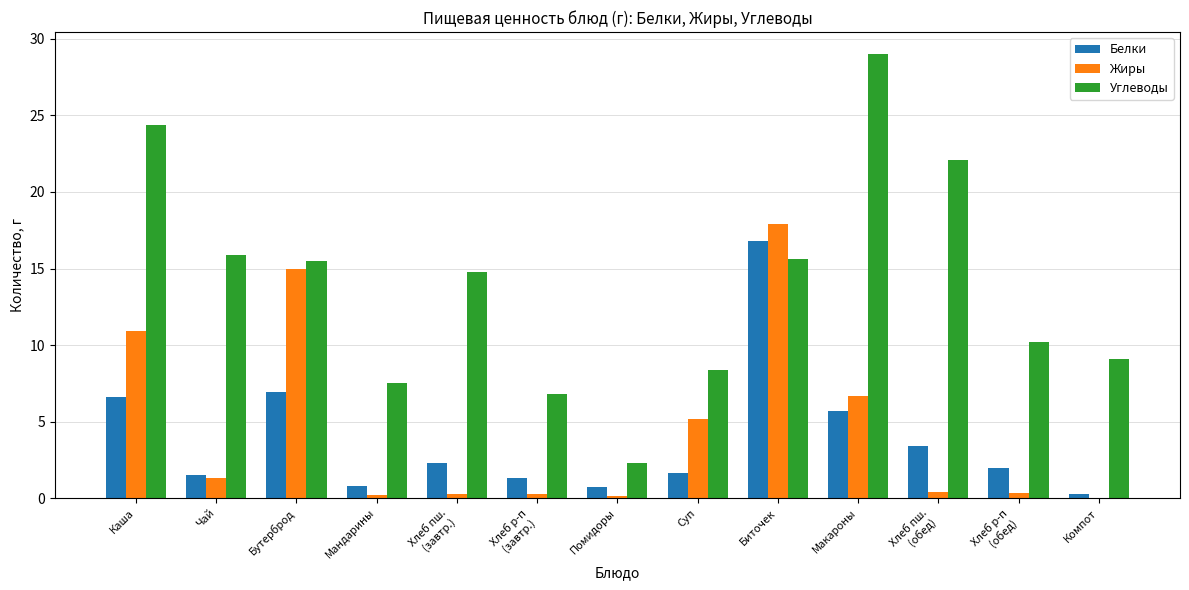

The Белки series shows 16.8 at Биточек. True or false?

True